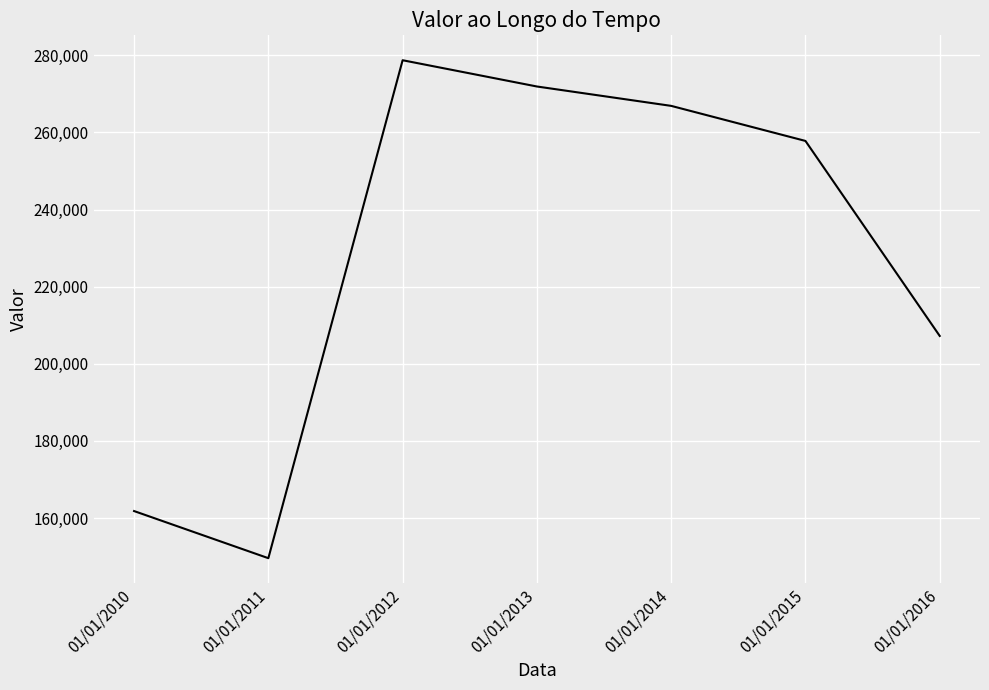

What is the difference between the second highest and minimum values?

122344